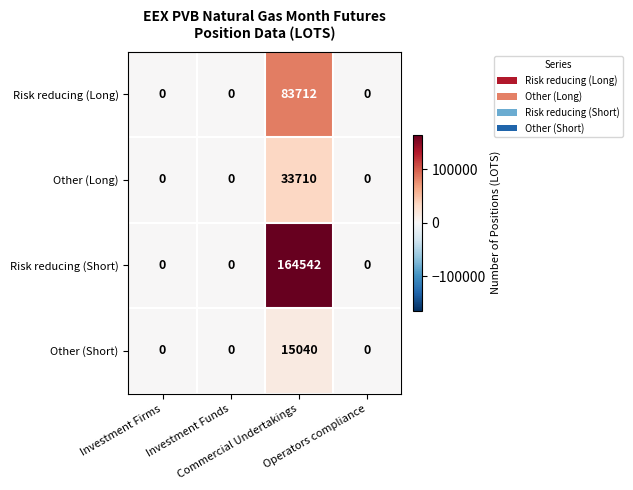

At which category is the sum across all series the highest?

Commercial Undertakings